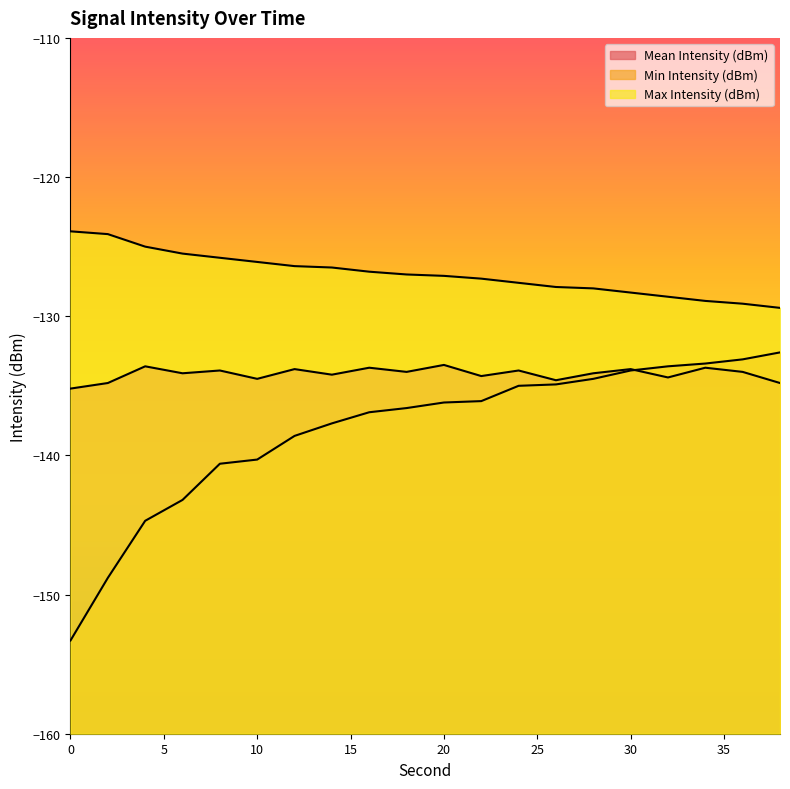

True or false: Mean Intensity (dBm) has a value of -133.6 at 4.

True